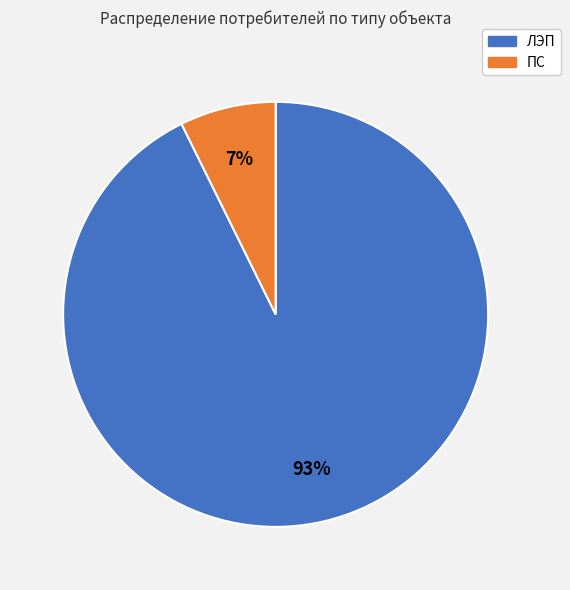

Does any single category account for the majority?

Yes